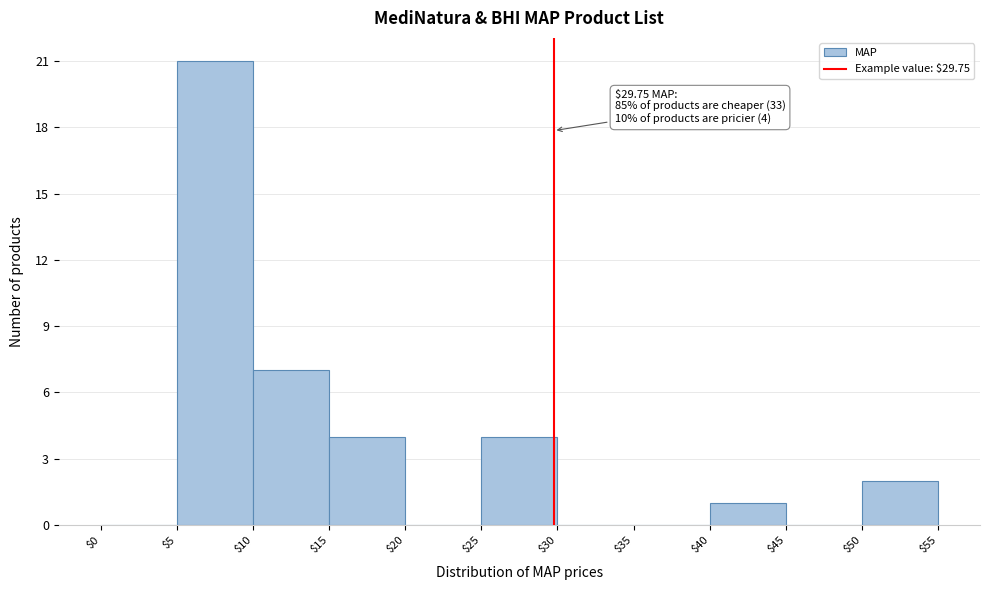

Over which range of the x-axis is the bar tallest?

$5 to $10